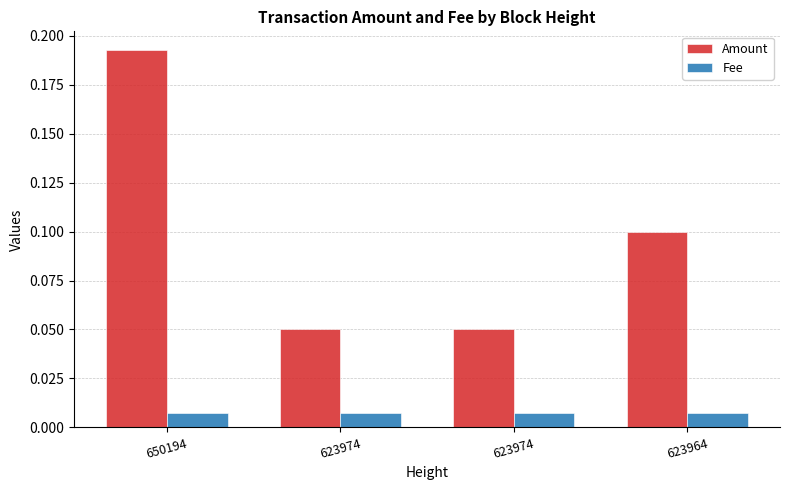

Which series has the largest total across all categories?

Amount